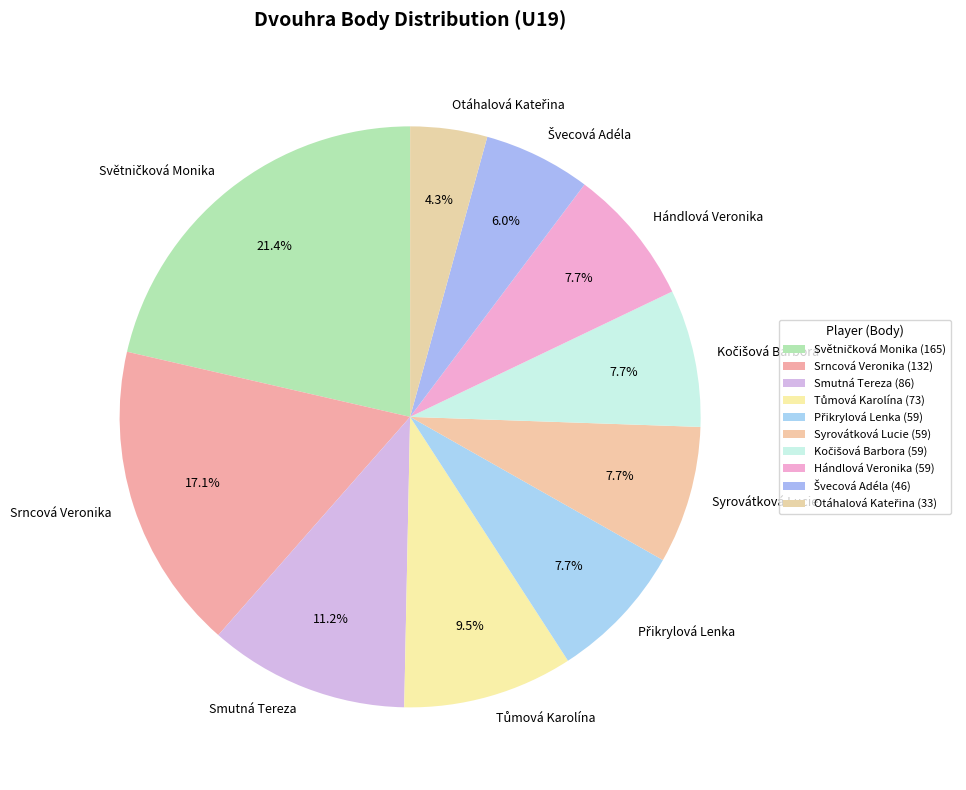

True or false: Srncová Veronika accounts for 17% of the total.

True